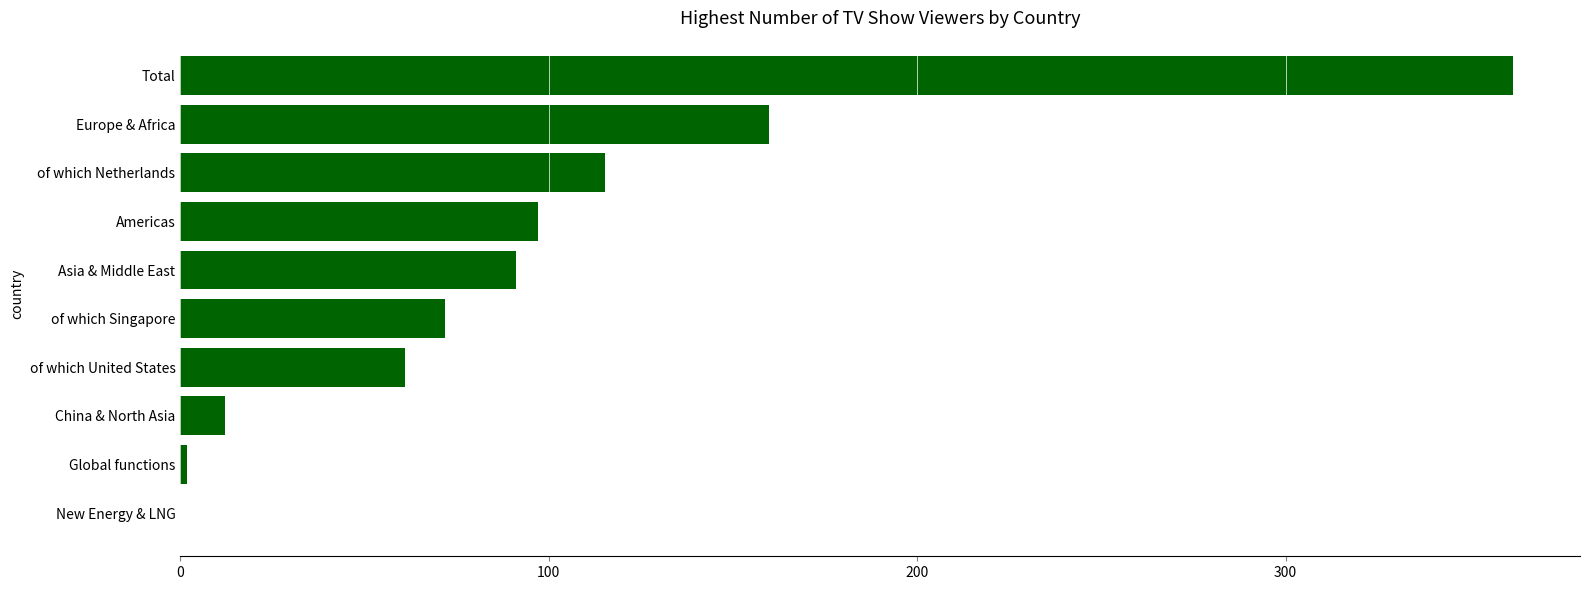

Reading bottom to top, list all the values displayed in this chart.

New Energy & LNG=0.0	Global functions=1.7	China & North Asia=12.2	of which United States=61.0	of which Singapore=71.8	Asia & Middle East=91.0	Americas=97.2	of which Netherlands=115.4	Europe & Africa=159.7	Total=361.8